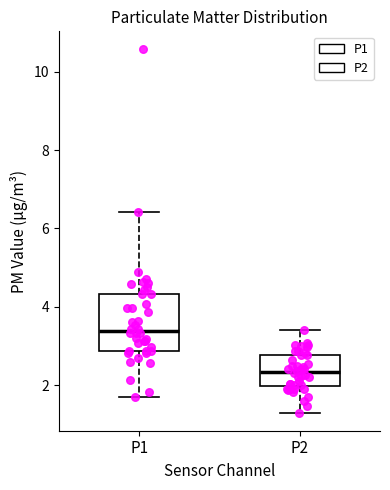

Which box's median line is the lowest?

P2